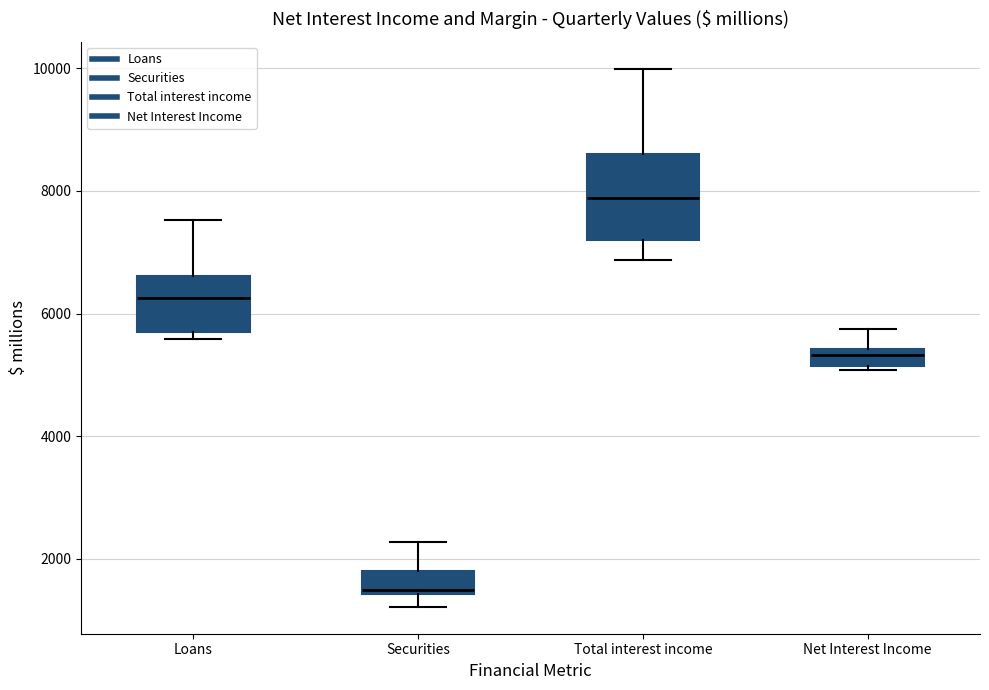

Which box has the highest median line?

Total interest income